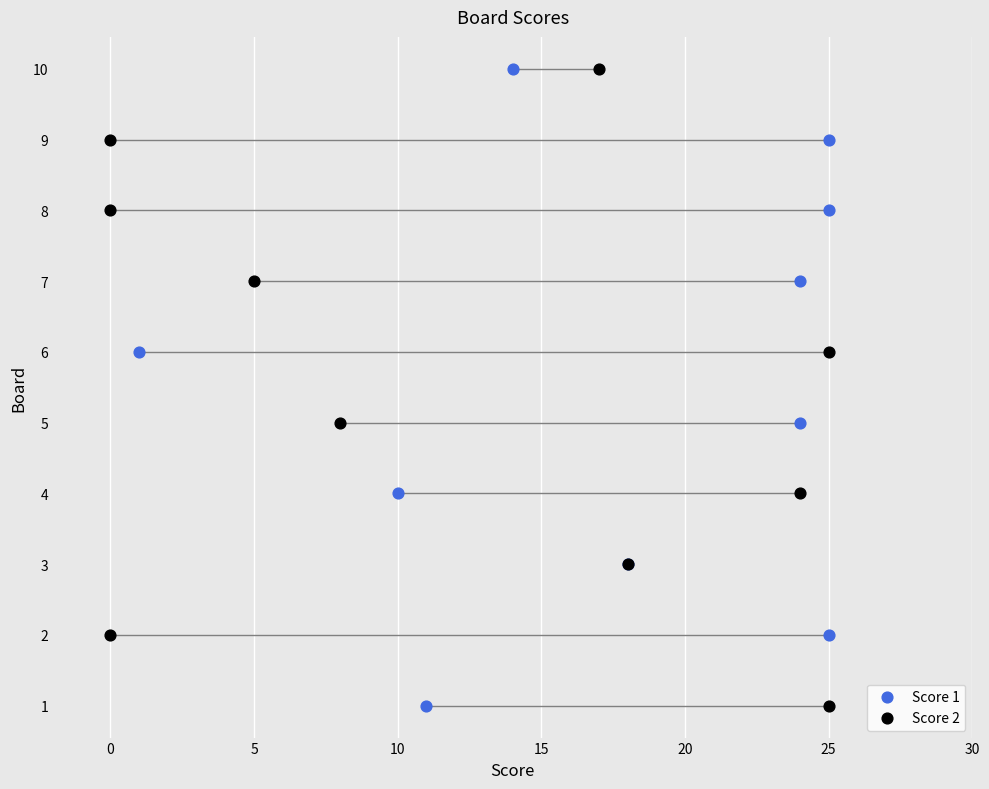

What are all the series names shown in the legend?

Score 1, Score 2